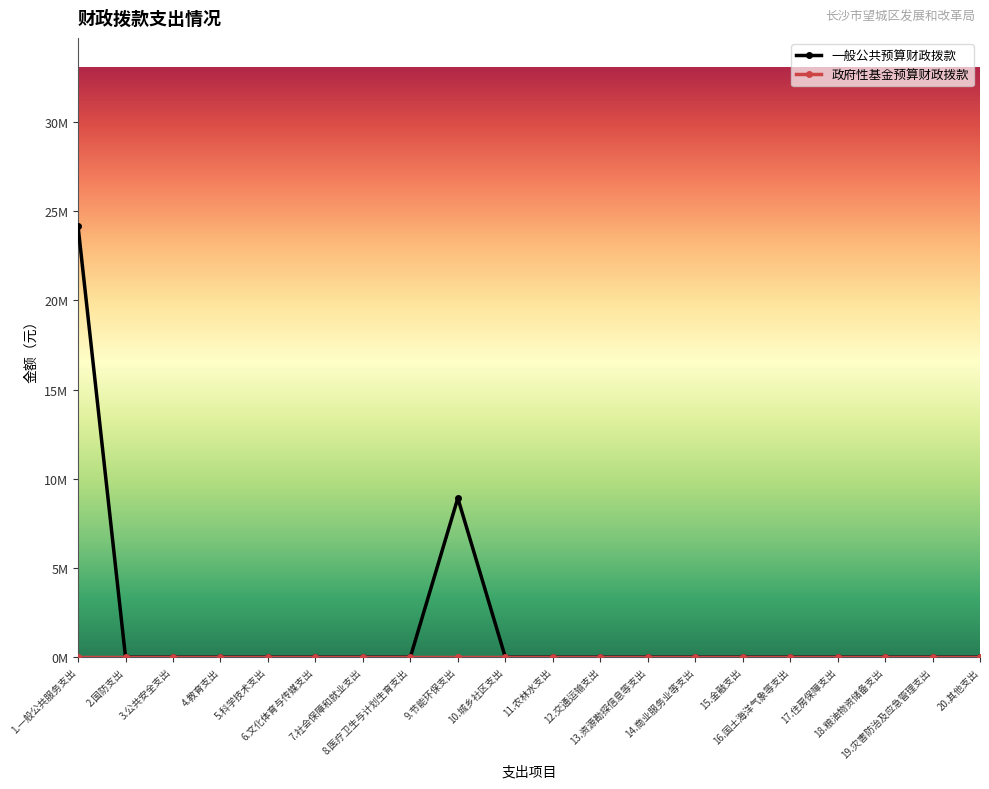

Is this an area chart (filled region under the line)?

No